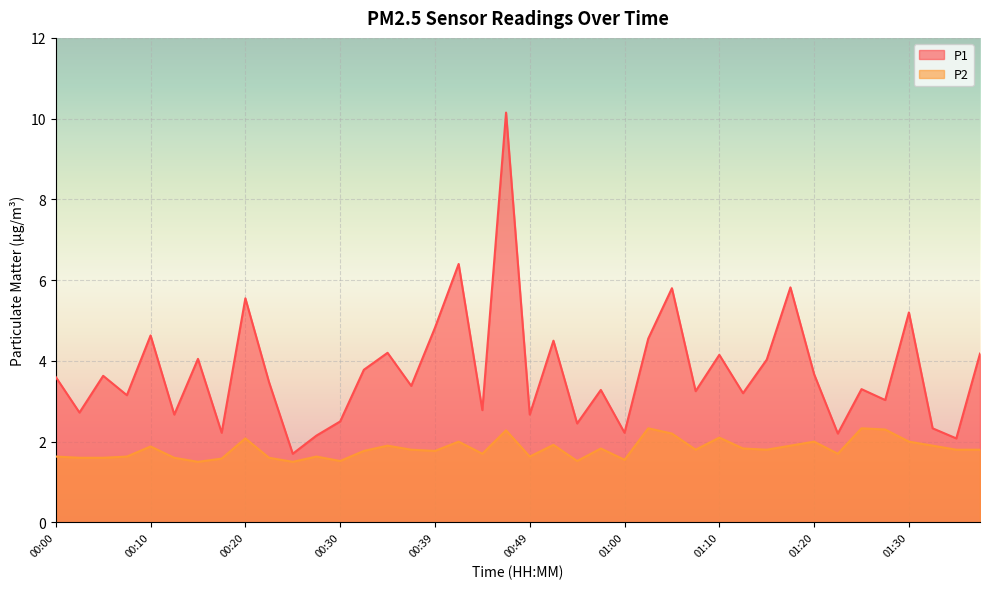

Which series has the widest spread of values?

P1